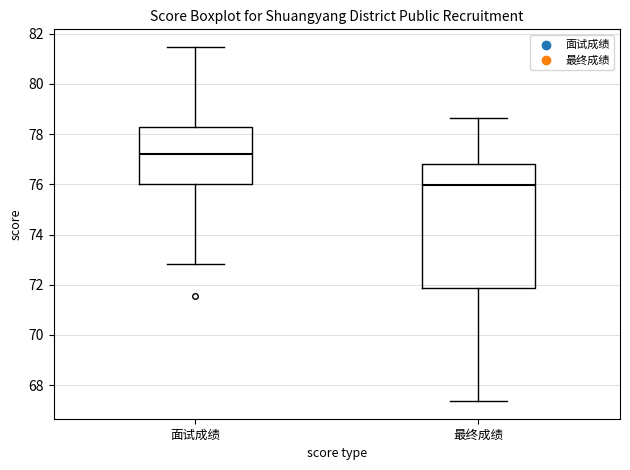

Reading left to right, read every box against the y-axis: the position of its median line, the range the box covers, and the ends of its whiskers. The values are not printed on the chart, so give them approximately, as read against the axis.

面试成绩: median 77.2, box 76.0 to 78.2, whiskers 72.8 to 81.4
最终成绩: median 76.0, box 71.8 to 76.8, whiskers 67.4 to 78.6